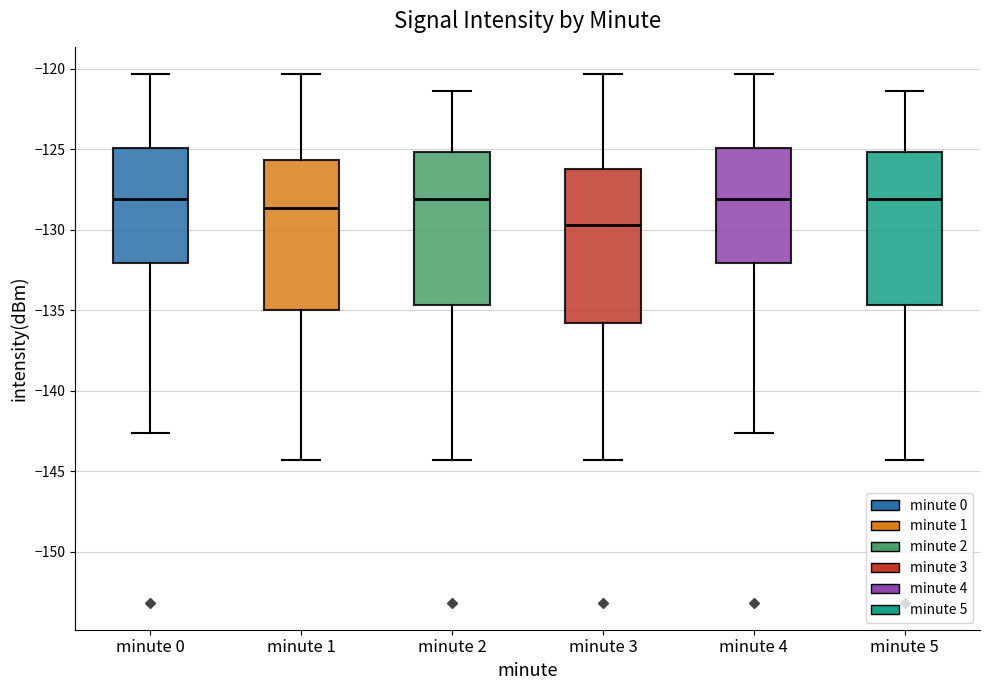

Where does the lower whisker of the box for minute 0 end on the y-axis? The values are not printed on the chart, so give them approximately, as read against the axis.

-142.5